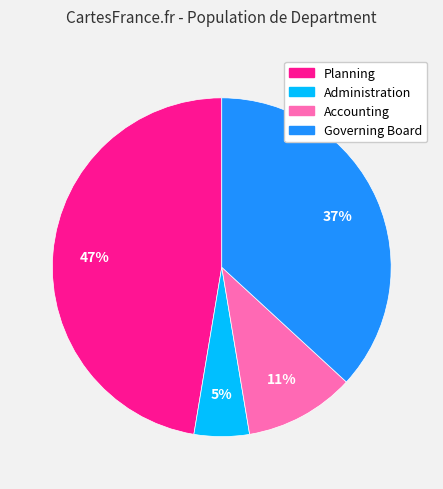

Rank the categories by value from highest to lowest.

Planning, Governing Board, Accounting, Administration